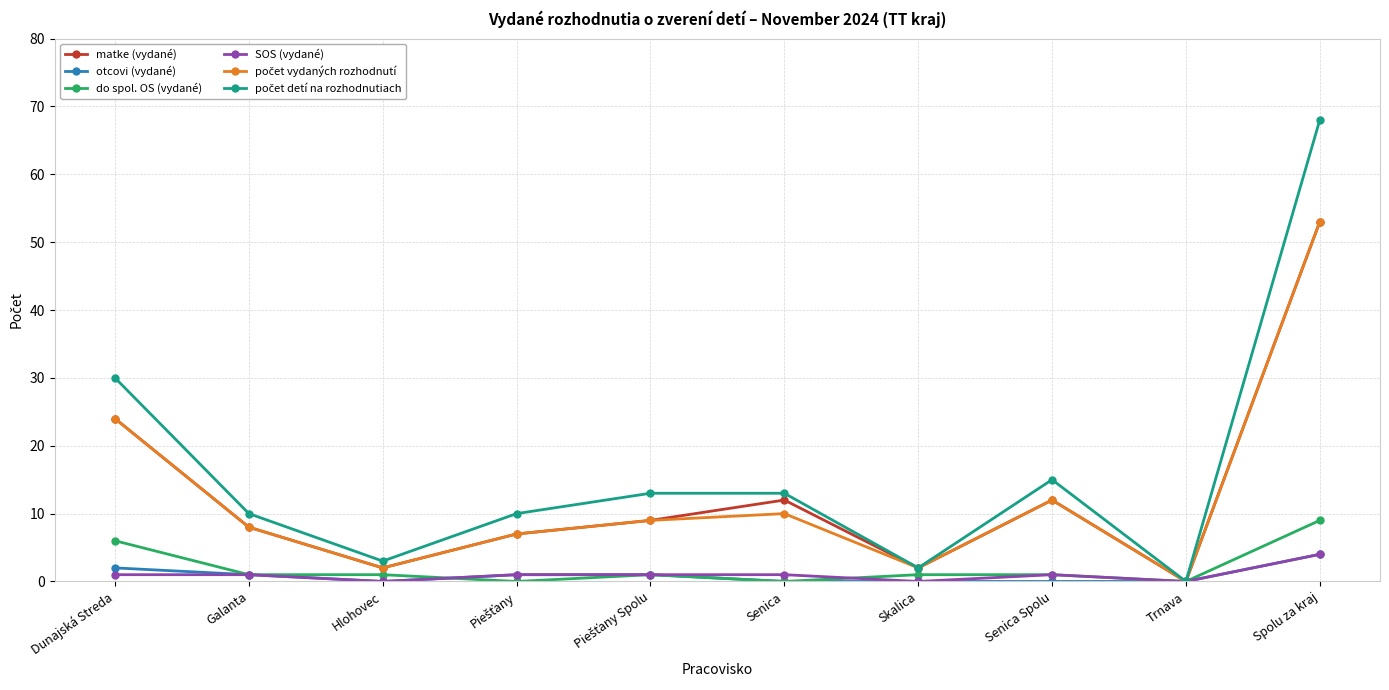

What is the label of the 4th point from the right?

Skalica